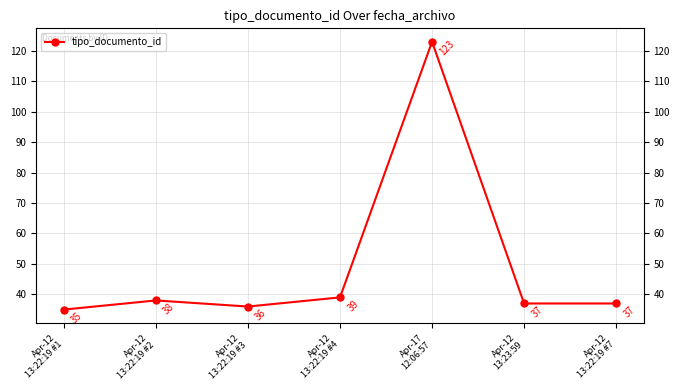

Between Apr-12
13:22:19 #1 and Apr-12
13:22:19 #7, which is larger?

Apr-12
13:22:19 #7